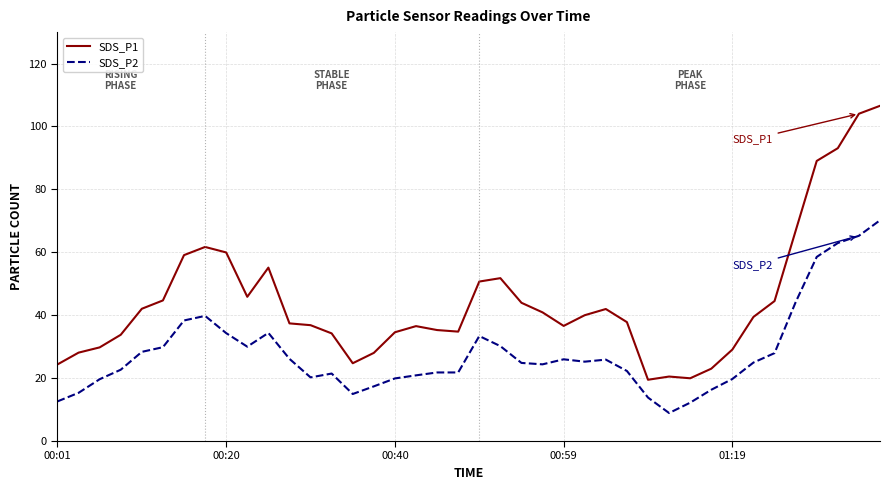

True or false: SDS_P1 and SDS_P2 intersect in this chart.

False